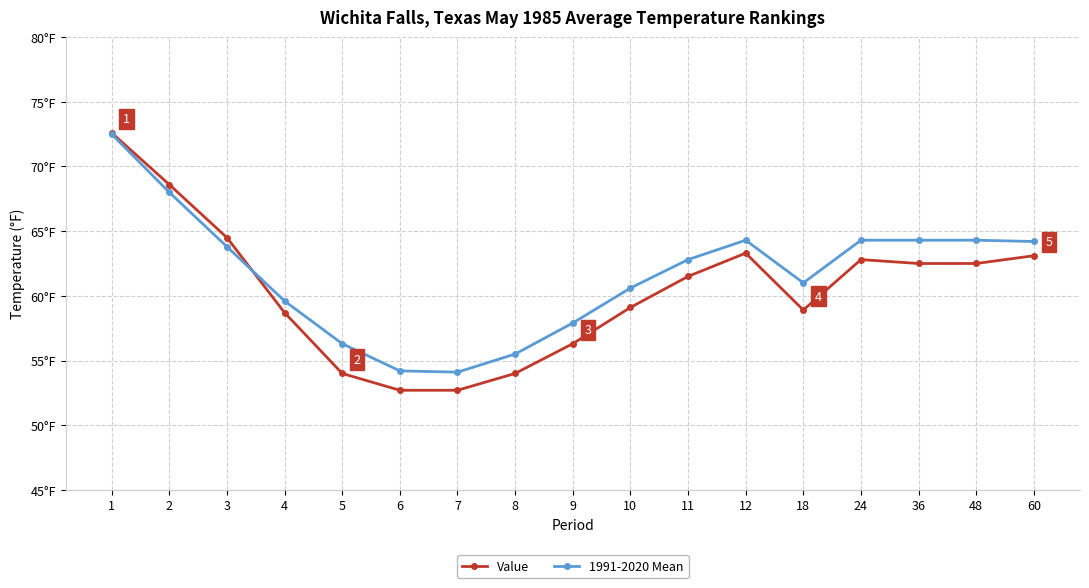

What are all the series names shown in the legend?

Value, 1991-2020 Mean